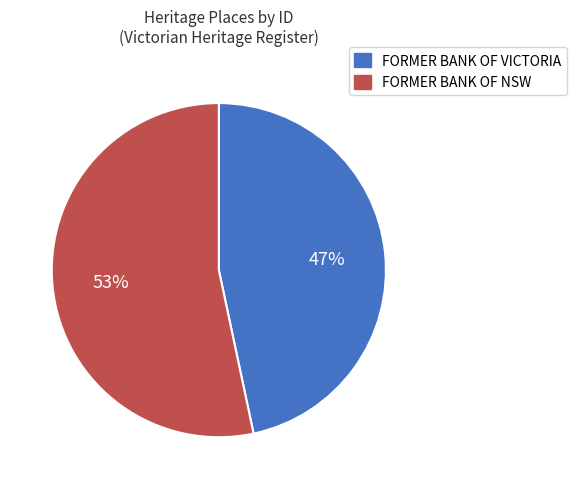

How many slices are in this pie chart?

2